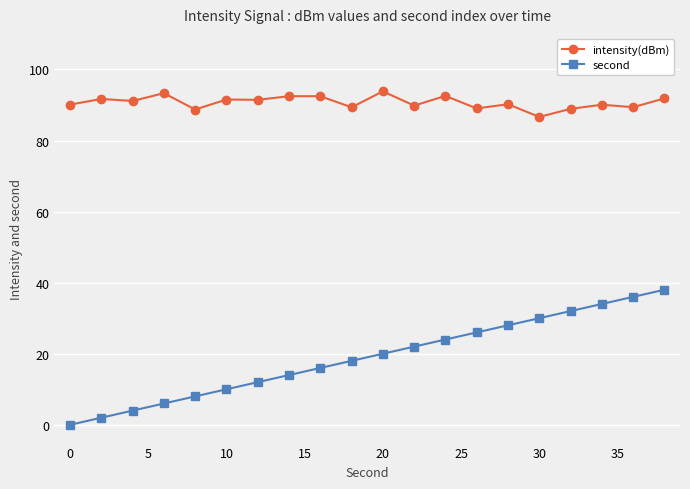

How many lines are shown in the chart?

2